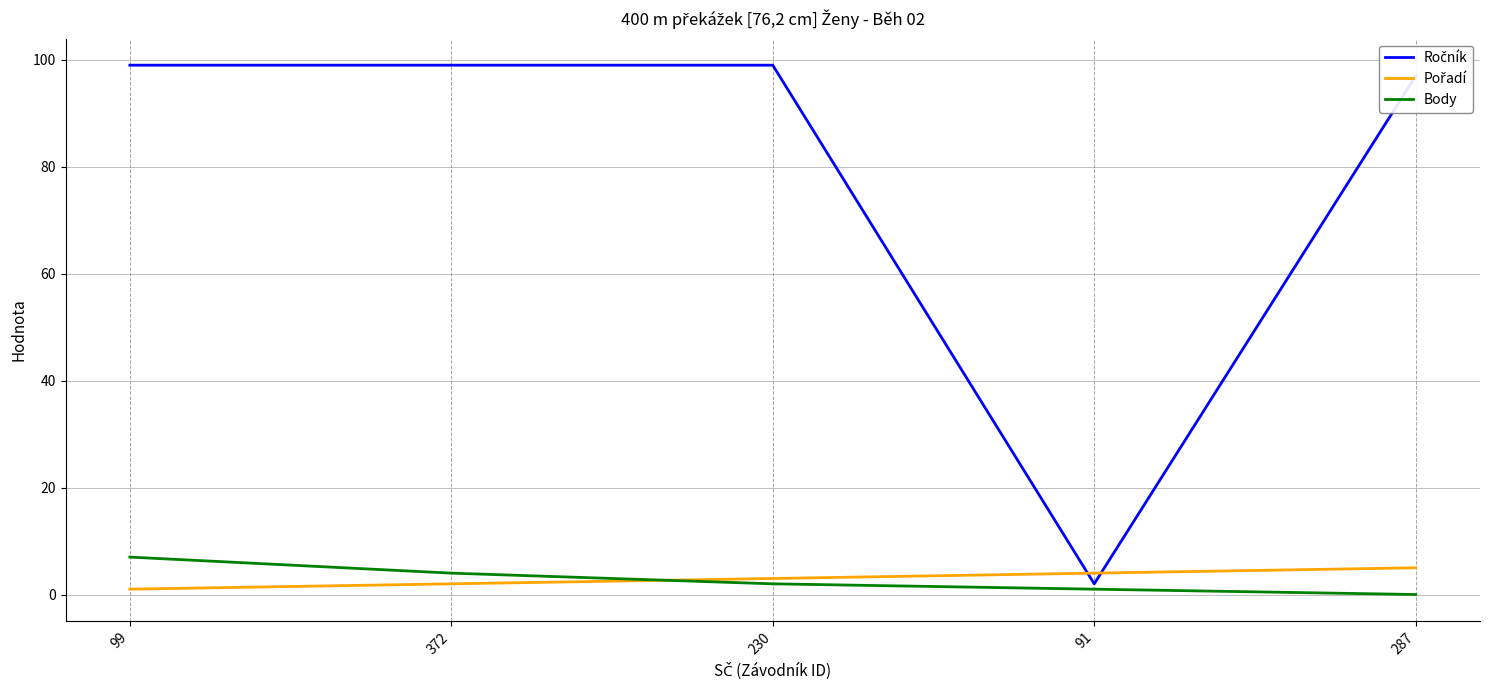

How many lines are shown in the chart?

3